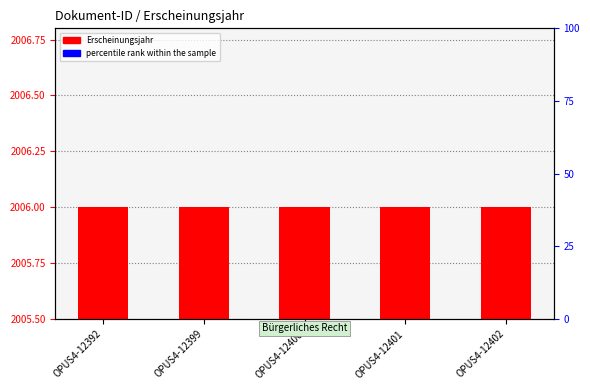

At which label does Erscheinungsjahr reach its minimum?

OPUS4-12392